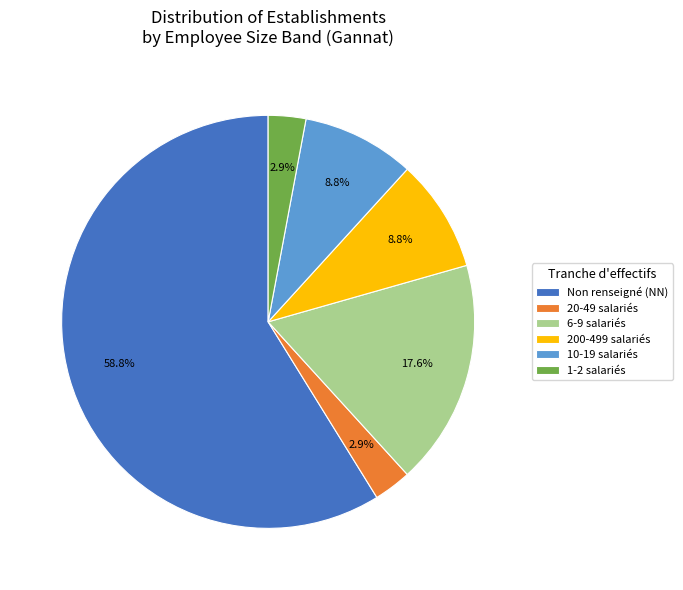

Which has a higher value, 200-499 salariés or 1-2 salariés?

200-499 salariés